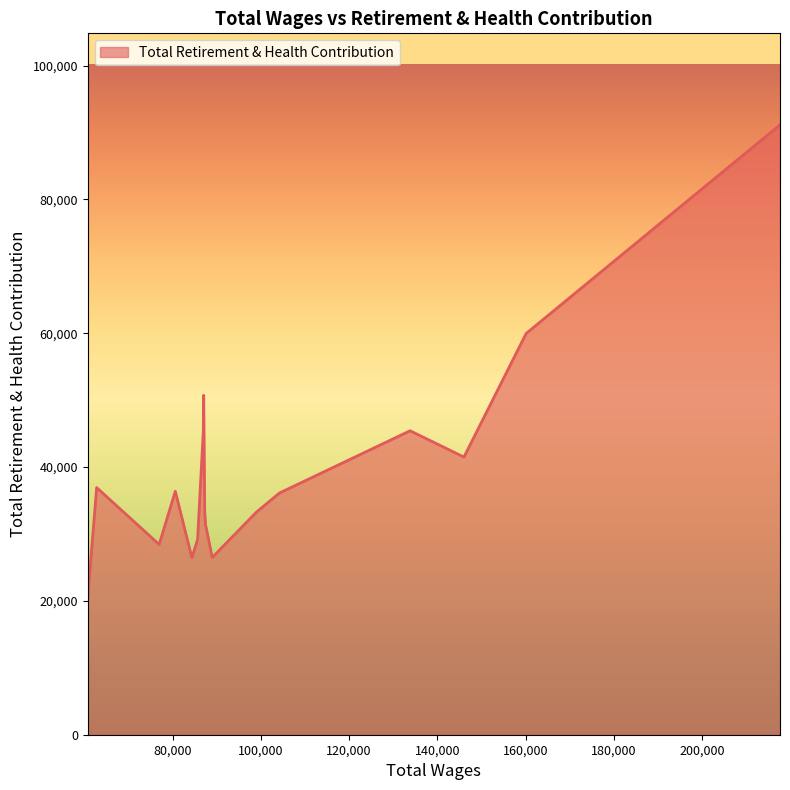

What is the smallest value displayed?

20539